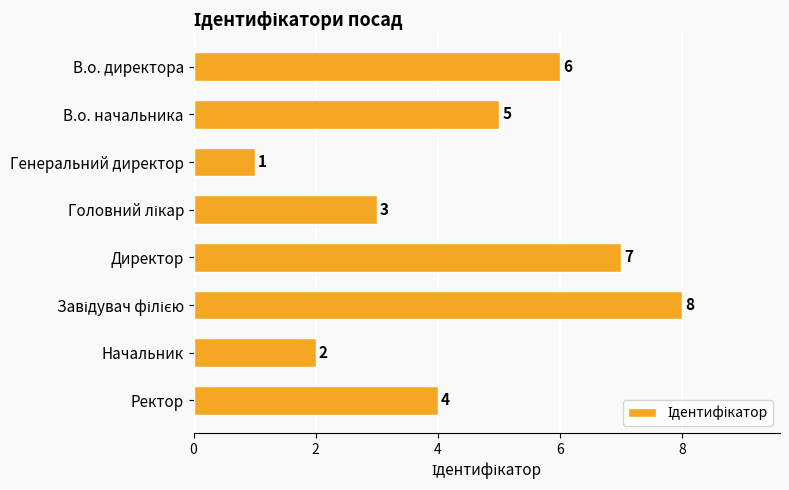

What is the difference between the second highest and second lowest values?

5